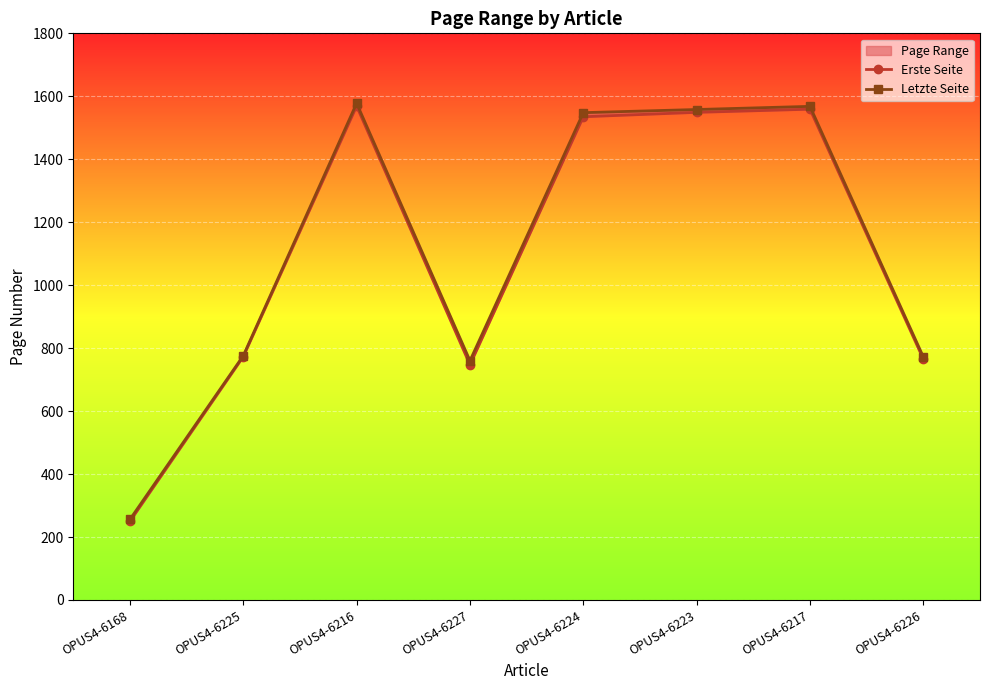

List the series in order of their peak value, lowest first.

Erste Seite, Letzte Seite